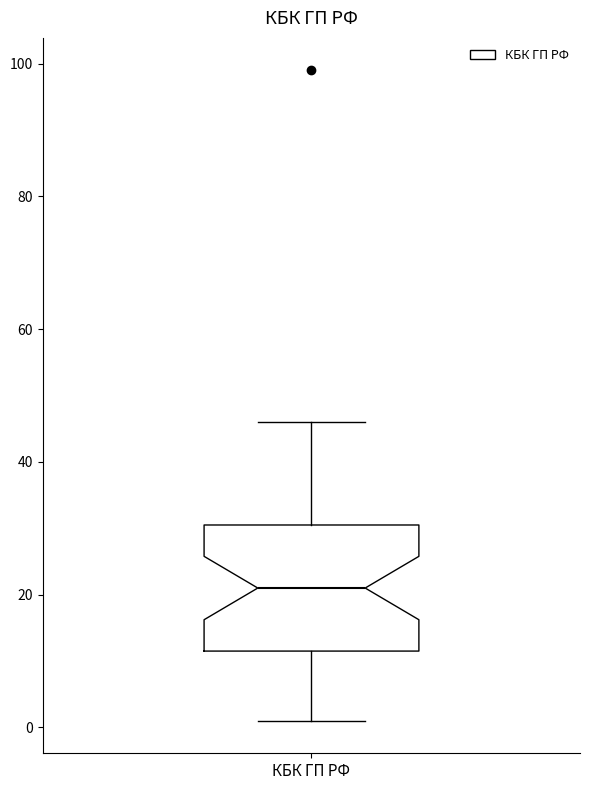

Transcribe this box plot: give where the median line is, the range the box spans, and where the two whiskers end, as read against the y-axis. The values are not printed on the chart, so give them approximately, as read against the axis.

median 22, box 12 to 30, whiskers 2 to 46